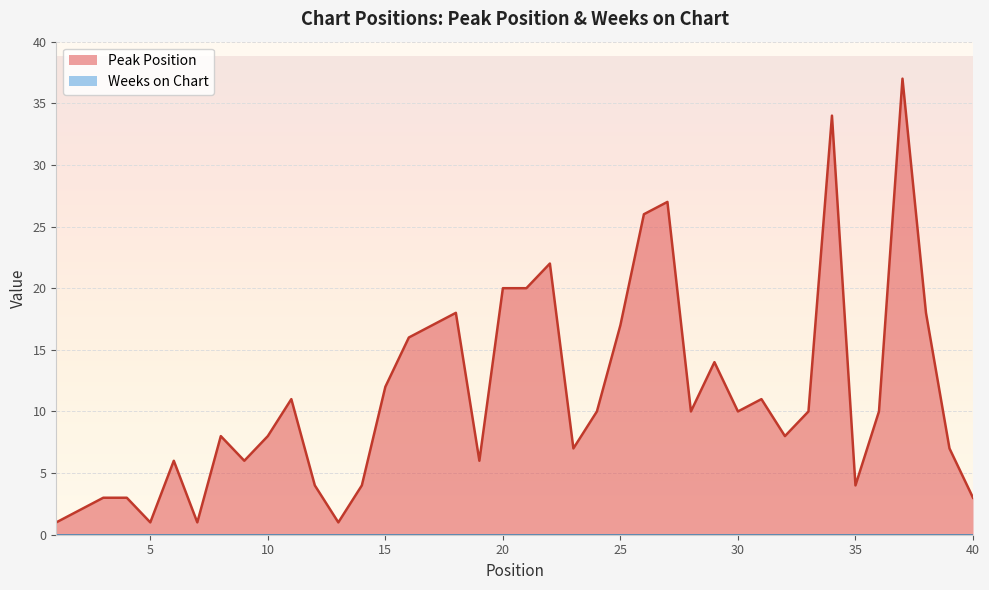

How many data points are less than 10?

19